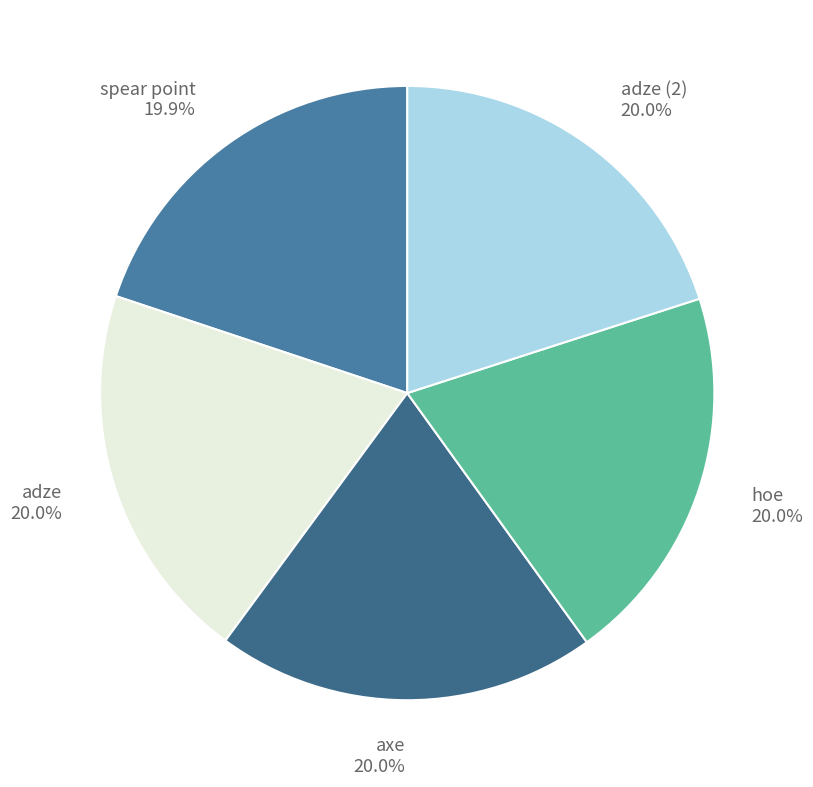

What is the ratio of the value at hoe to the value at adze (2)?

1.0